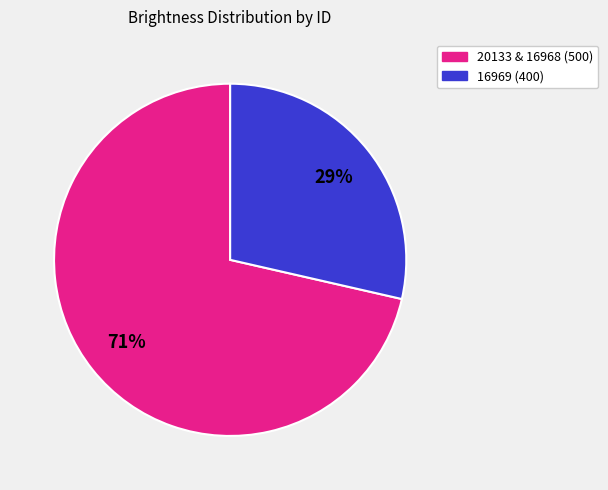

Does any single category account for the majority?

Yes